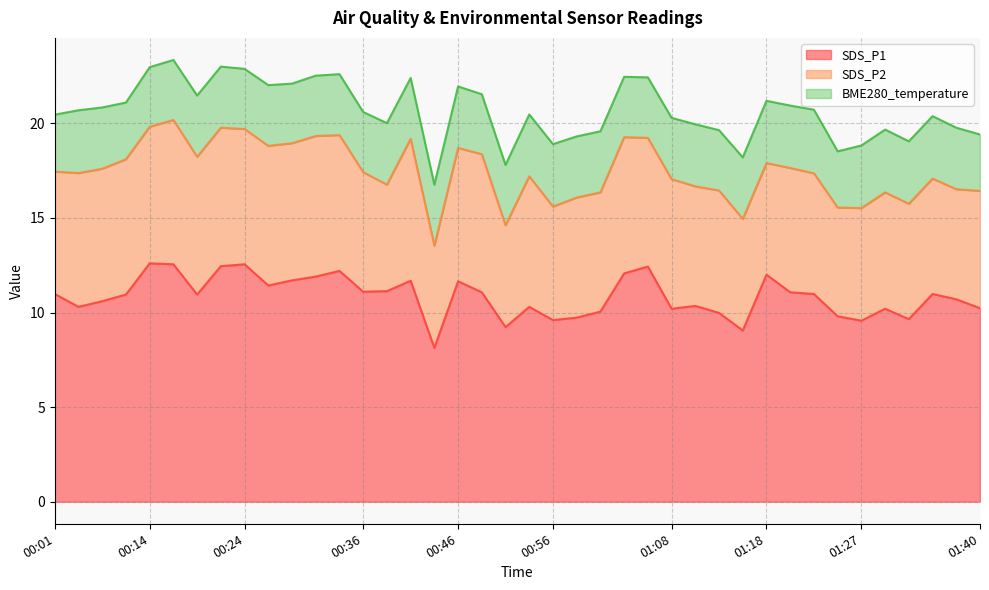

What is the difference between the highest and lowest values at 01:08?

7.0